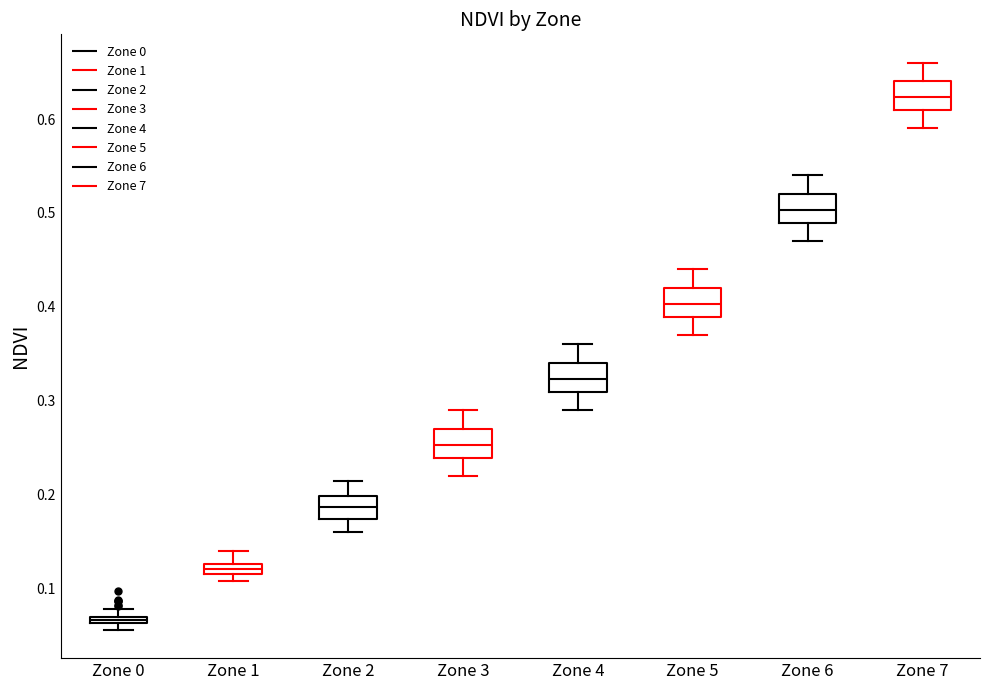

Where is the lower edge of the box for Zone 0 on the y-axis? The values are not printed on the chart, so give them approximately, as read against the axis.

0.06